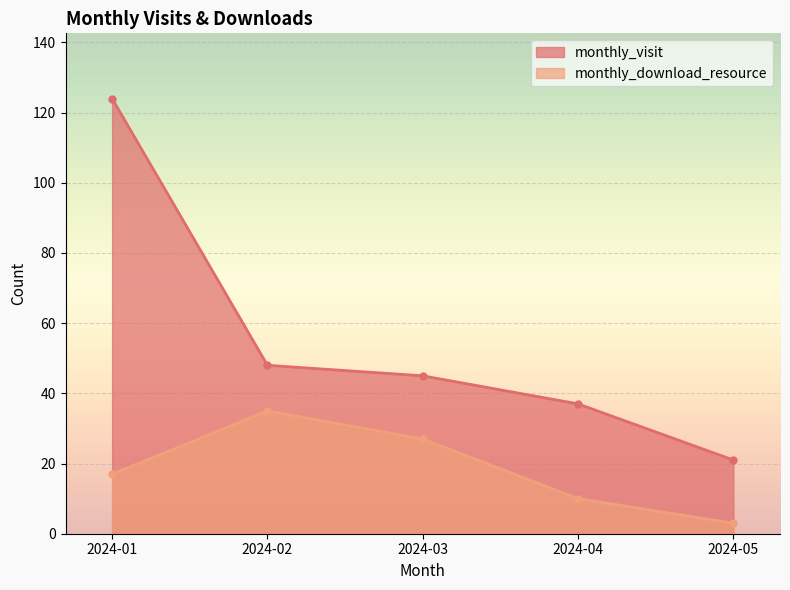

At 2024-01, list the series in order from largest to smallest.

monthly_visit, monthly_download_resource